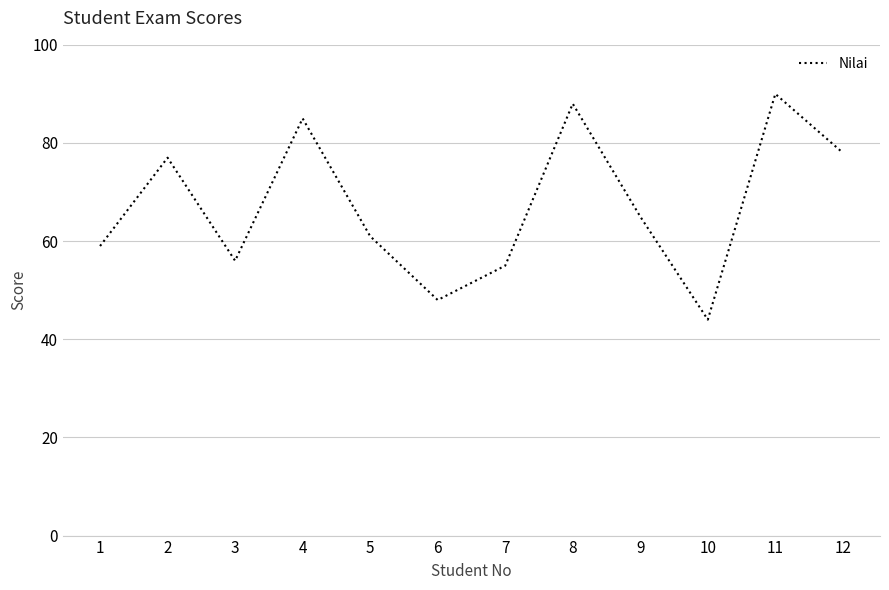

Which label corresponds to the largest value in the chart?

11